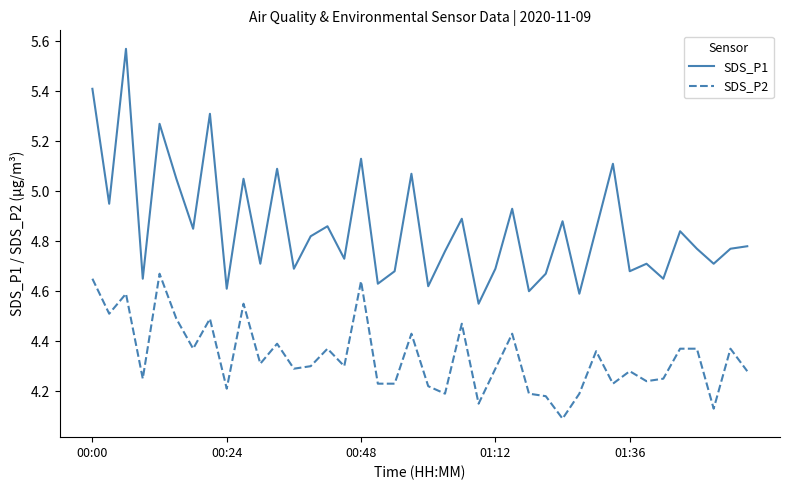

What are all the series names shown in the legend?

SDS_P1, SDS_P2